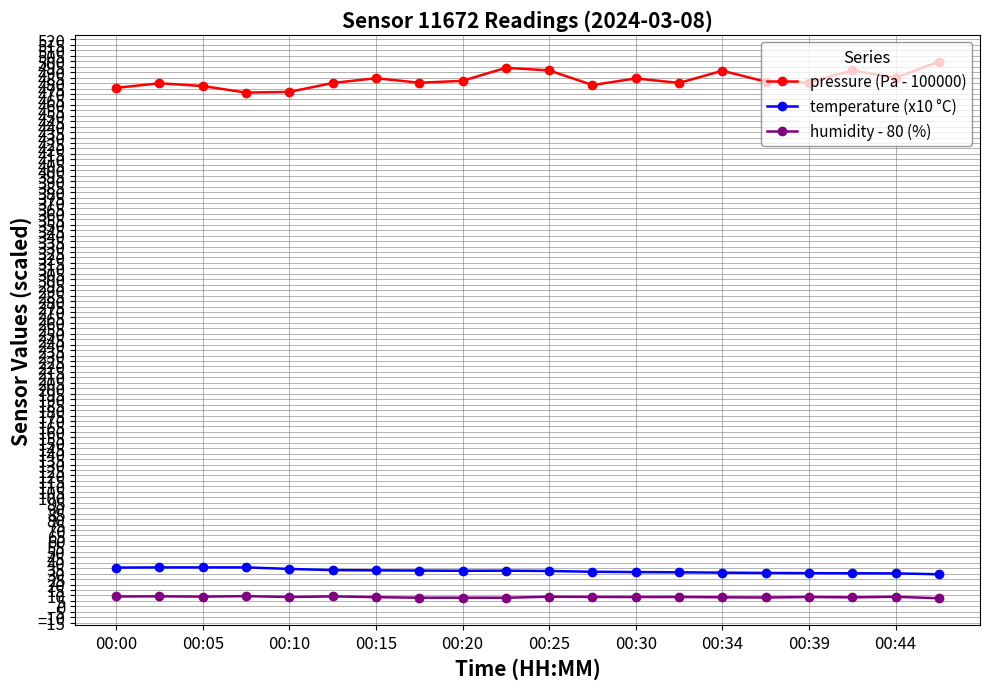

True or false: humidity - 80 (%) and pressure (Pa - 100000) intersect in this chart.

False